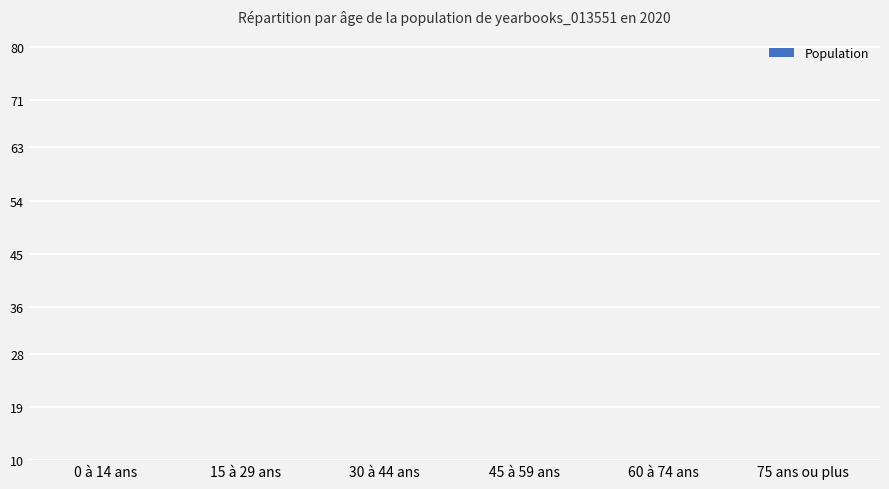

True or false: the data shows 4 at 15 à 29 ans.

True